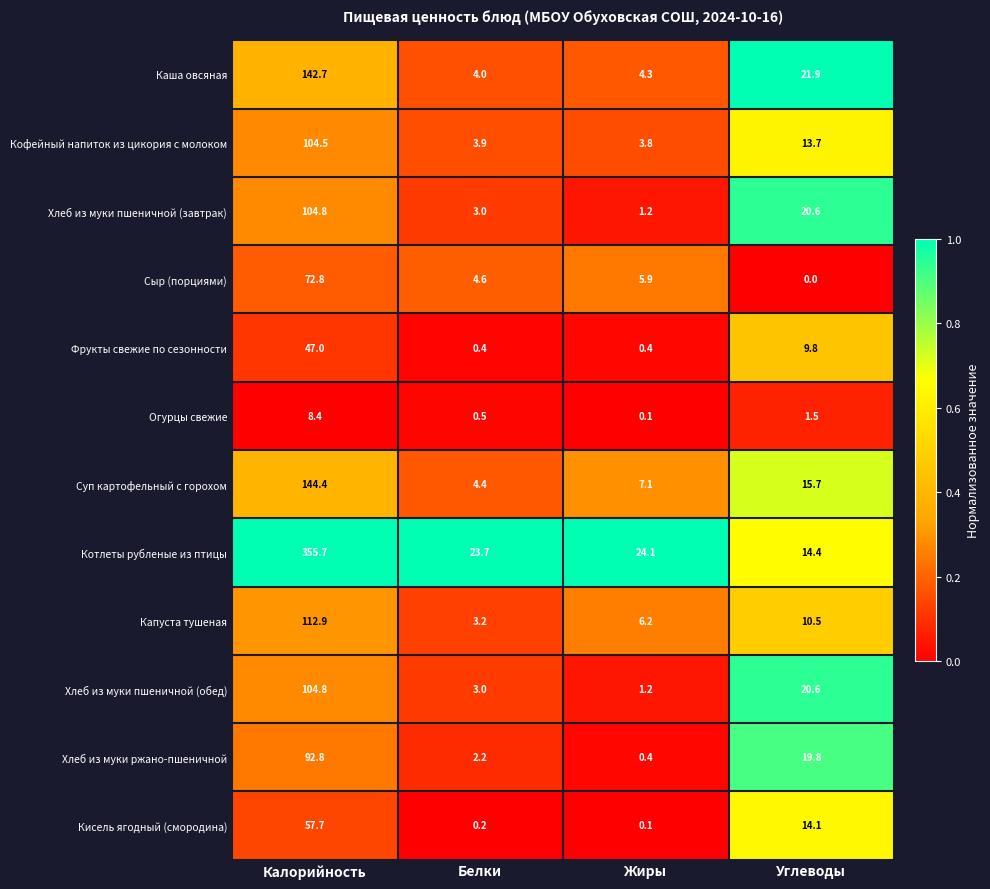

What is the sum of all Хлеб из муки пшеничной (завтрак) values?

129.6